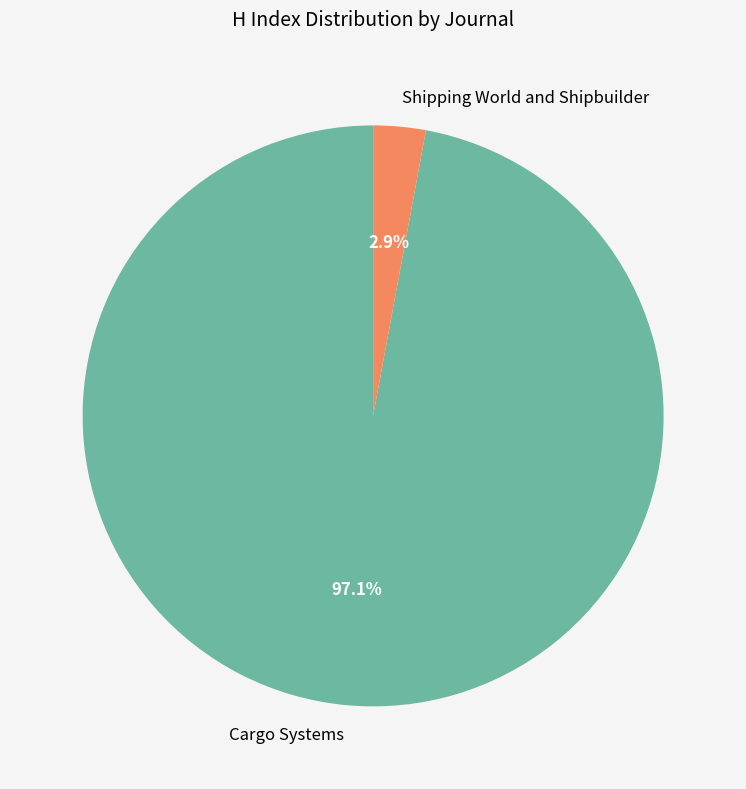

What is the majority slice?

Cargo Systems